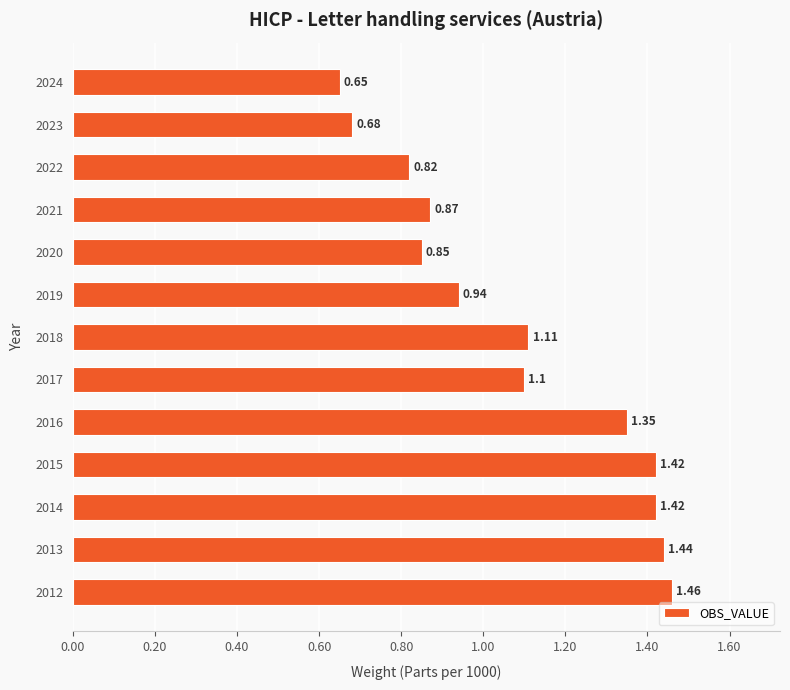

Count the number of categories in the chart.

13